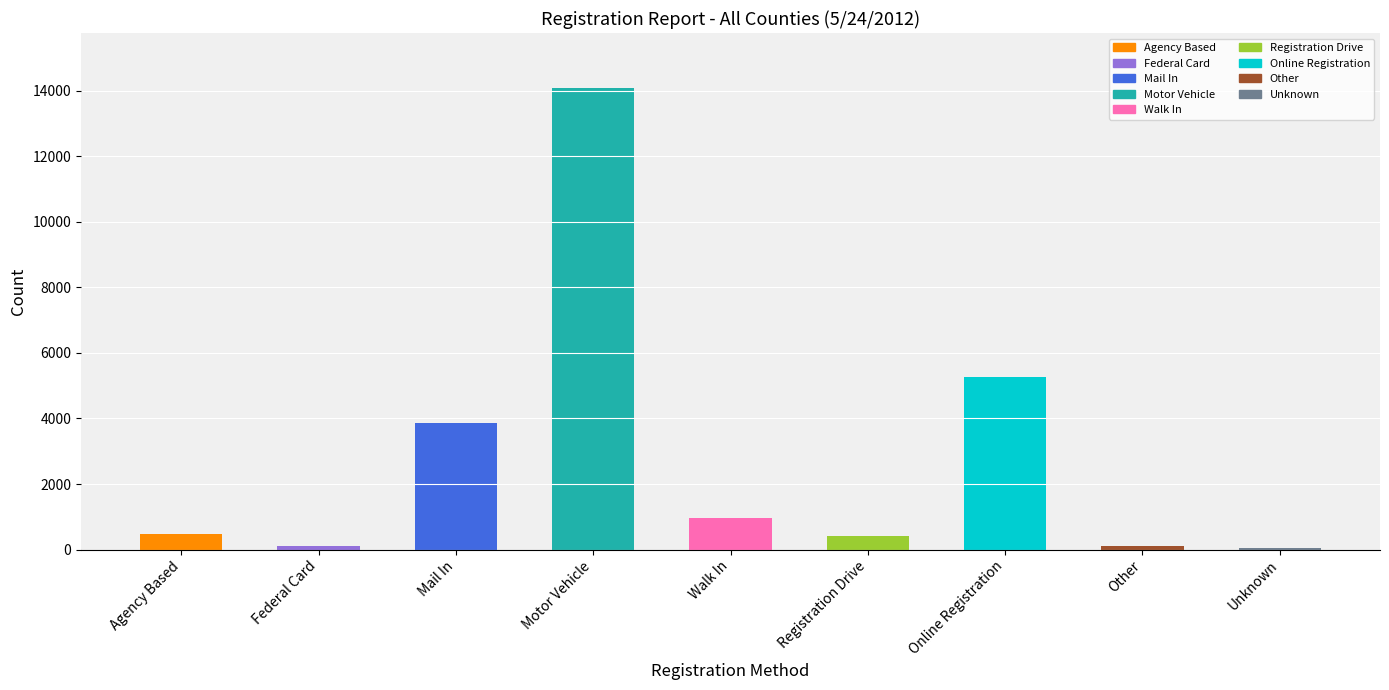

Count the number of categories in the chart.

9